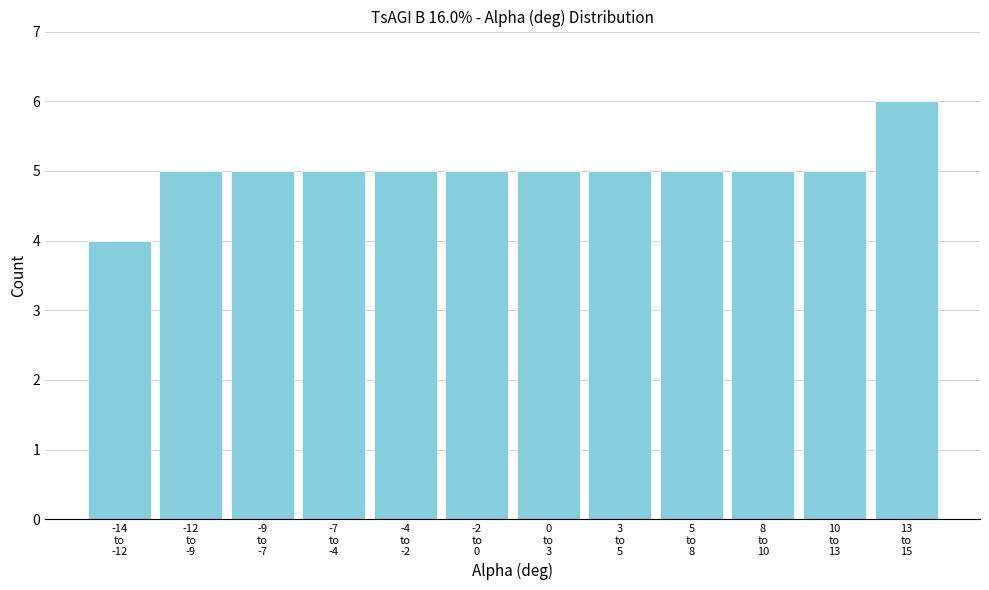

Reading right to left, list all the values displayed in this chart.

6	5	5	5	5	5	5	5	5	5	5	4